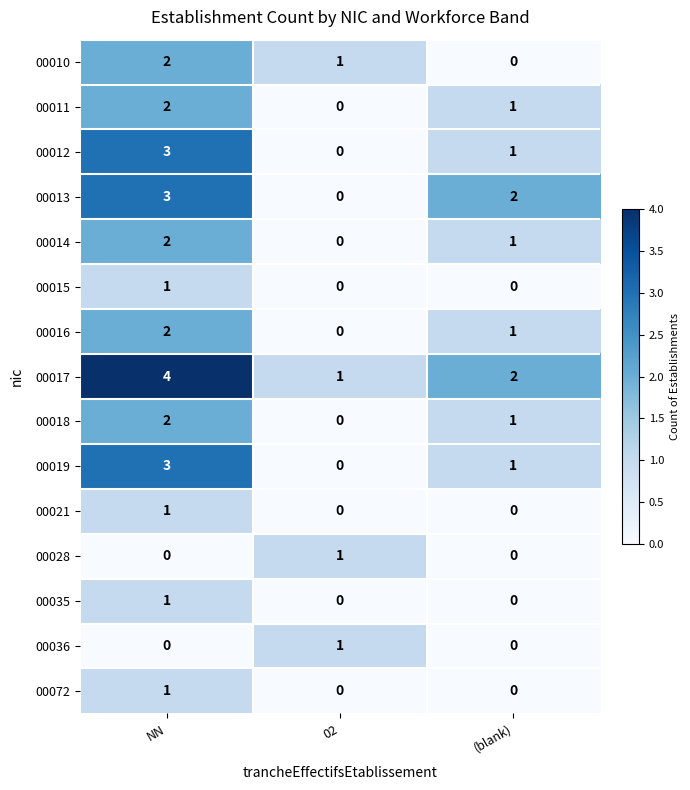

Count the number of data series in this chart.

15